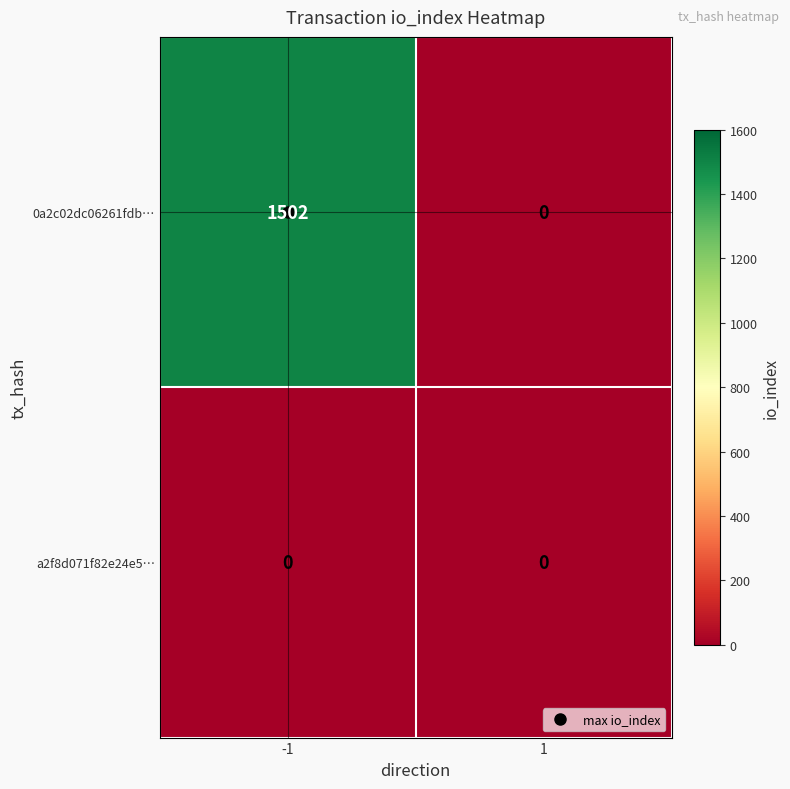

What is the spread (max minus min) of values at -1?

1502